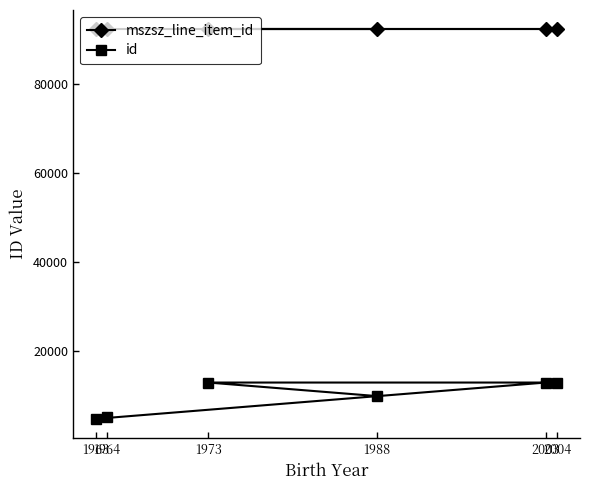

True or false: mszsz_line_item_id and id intersect in this chart.

False